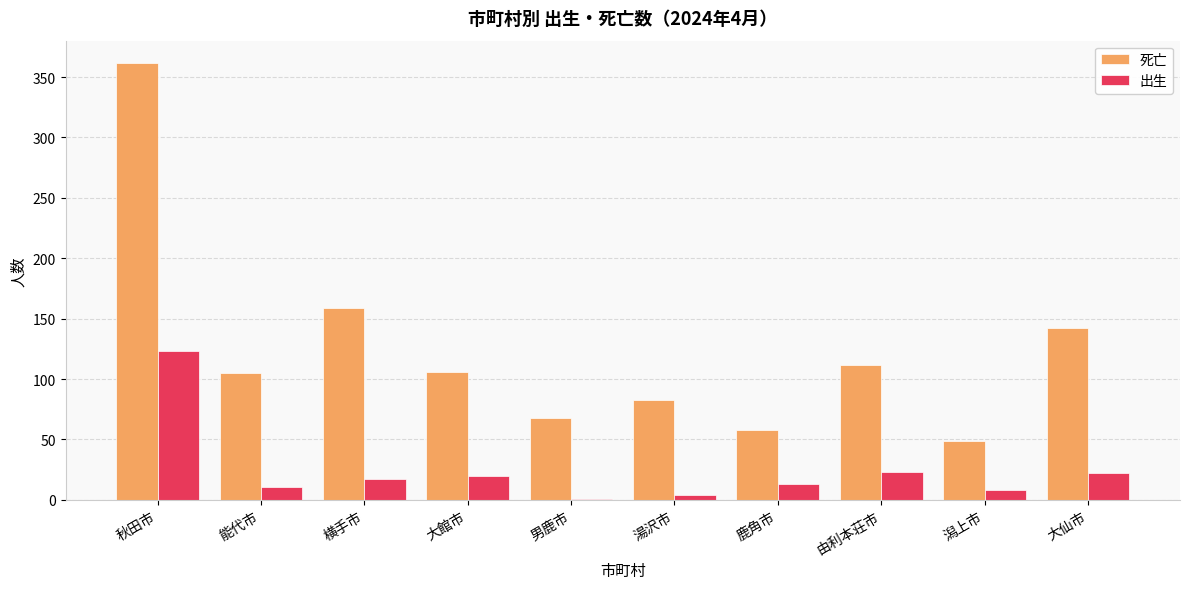

The 死亡 series shows 266 at 横手市. True or false?

False